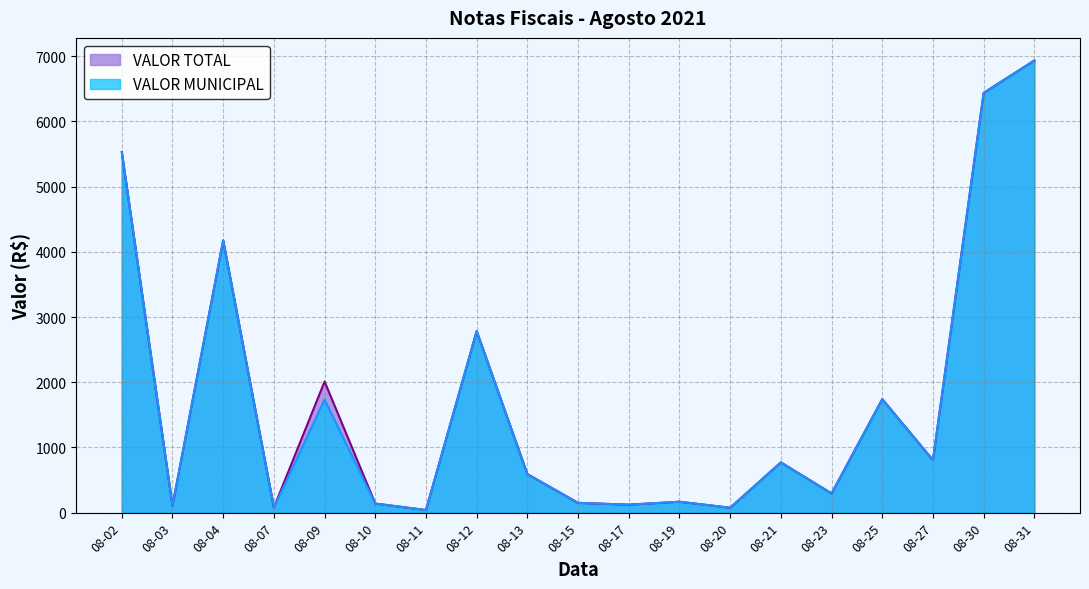

The value of VALOR TOTAL at 08-12 is 4391.4. True or false?

False